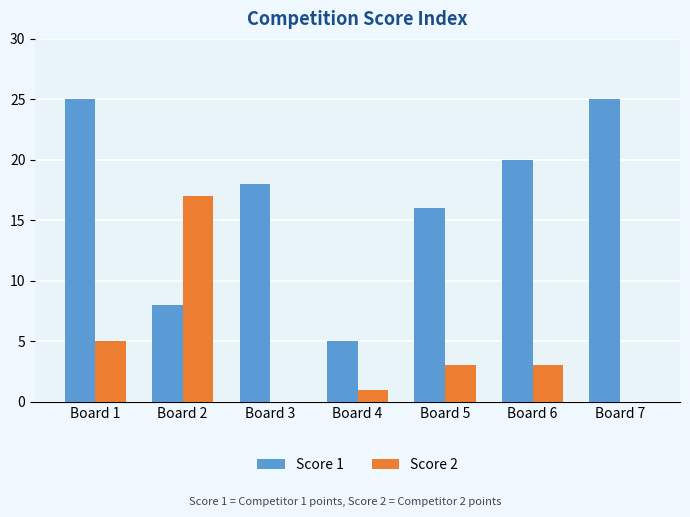

How many groups of bars are there?

7